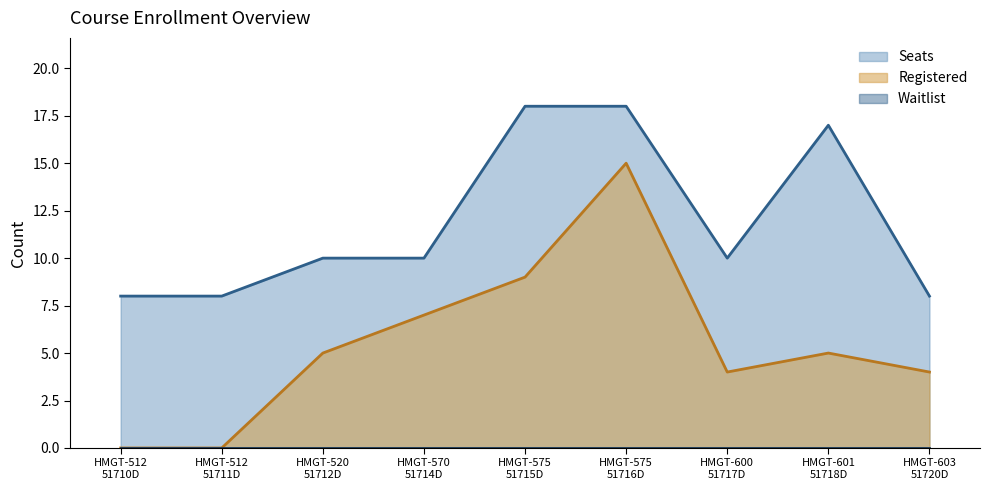

True or false: Registered has a value of 3 at HMGT-570
51714D.

False